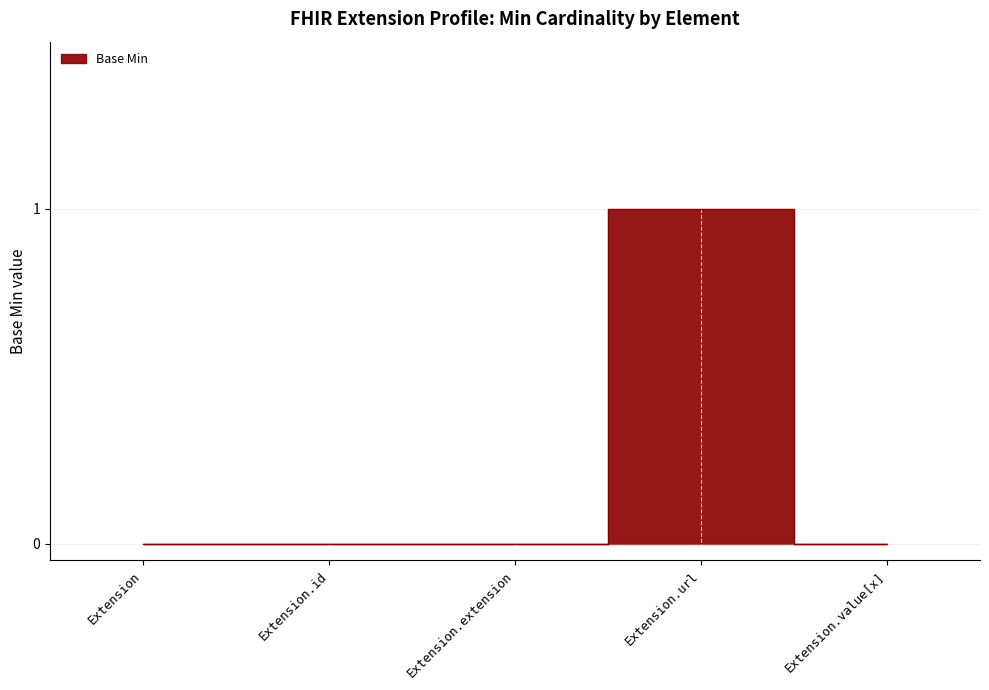

How many data points are above 0?

1